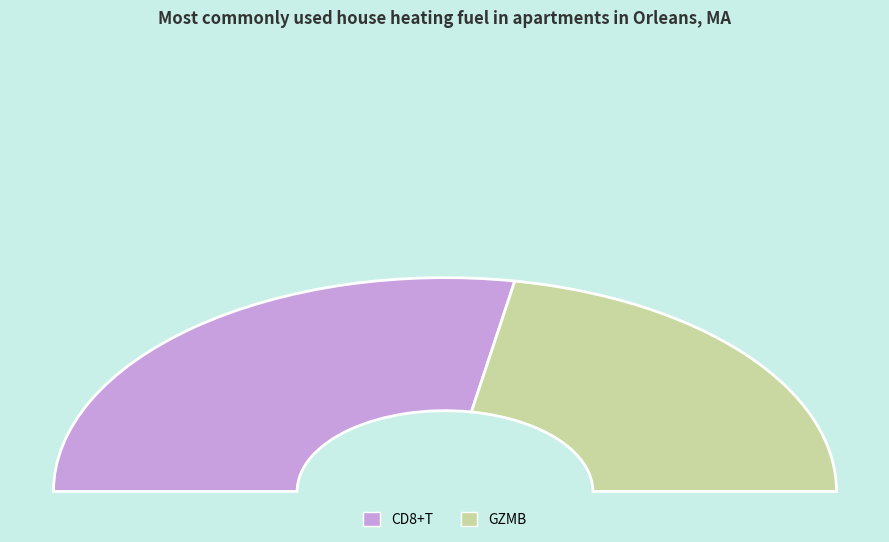

What is the majority slice?

CD8+T